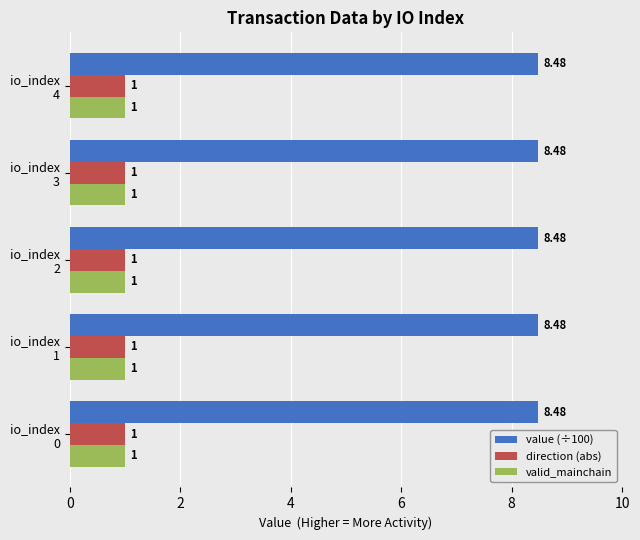

Which series has the largest total across all categories?

value (÷100)